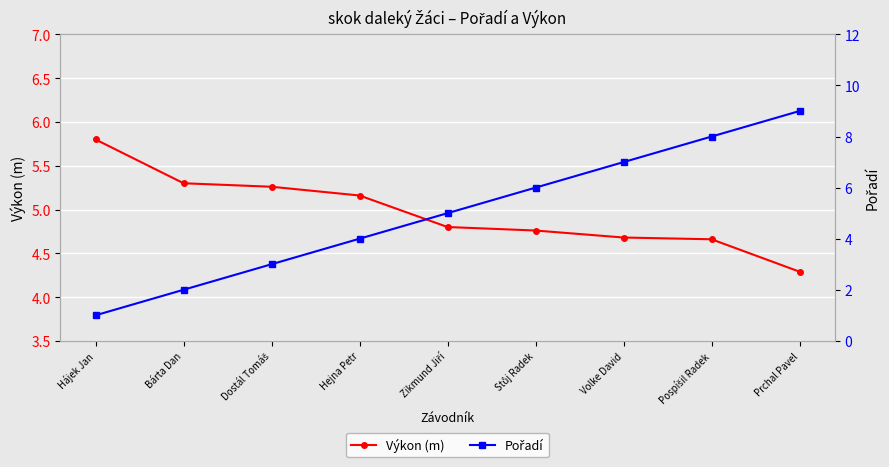

Which has a higher value, Dostál Tomáš or Volke David?

Dostál Tomáš